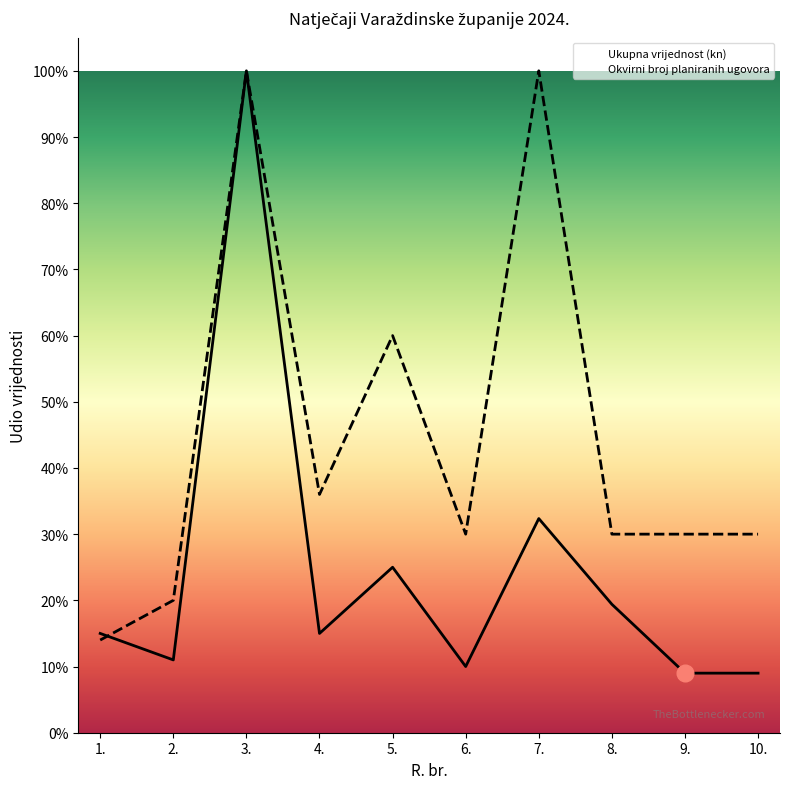

Which series ends up on top after the final intersection of Okvirni broj planiranih ugovora and Ukupna vrijednost (kn)?

Okvirni broj planiranih ugovora